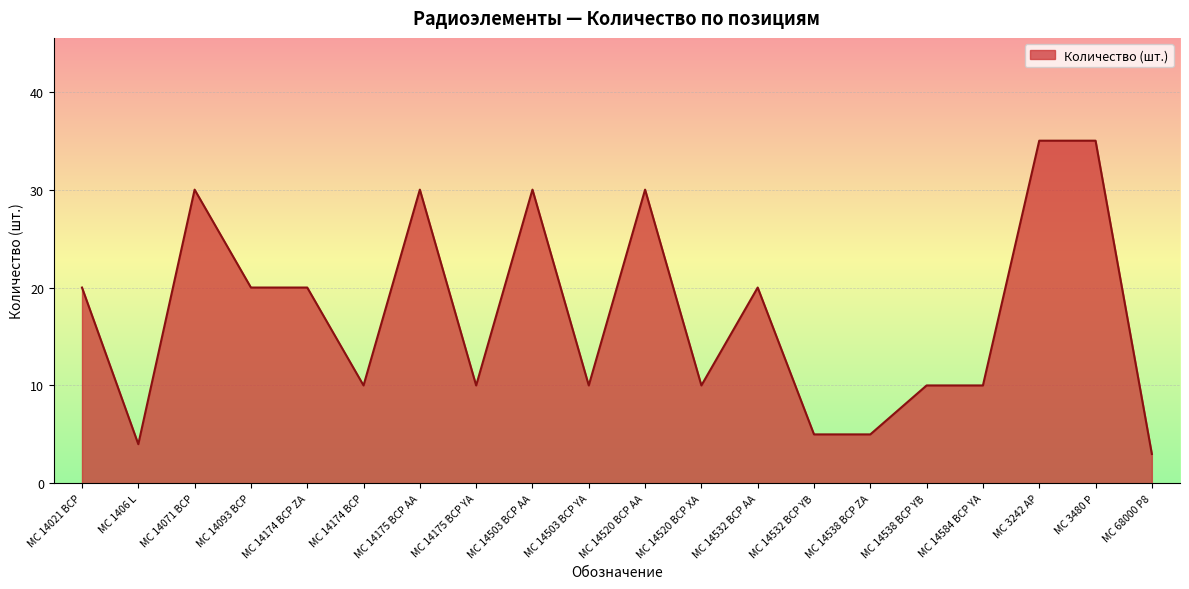

The chart shows a value of 13 at MC 14503 BCP AA. True or false?

False